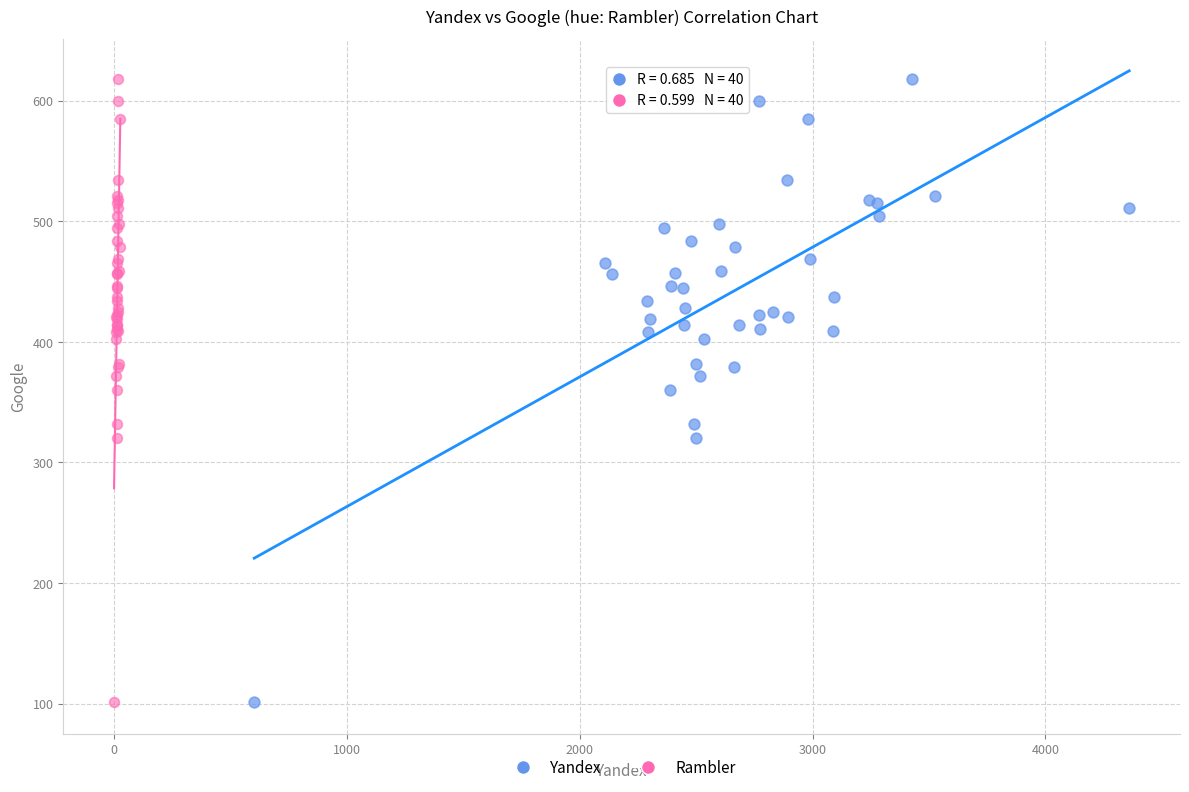

What are all the series names shown in the legend?

Yandex, Rambler